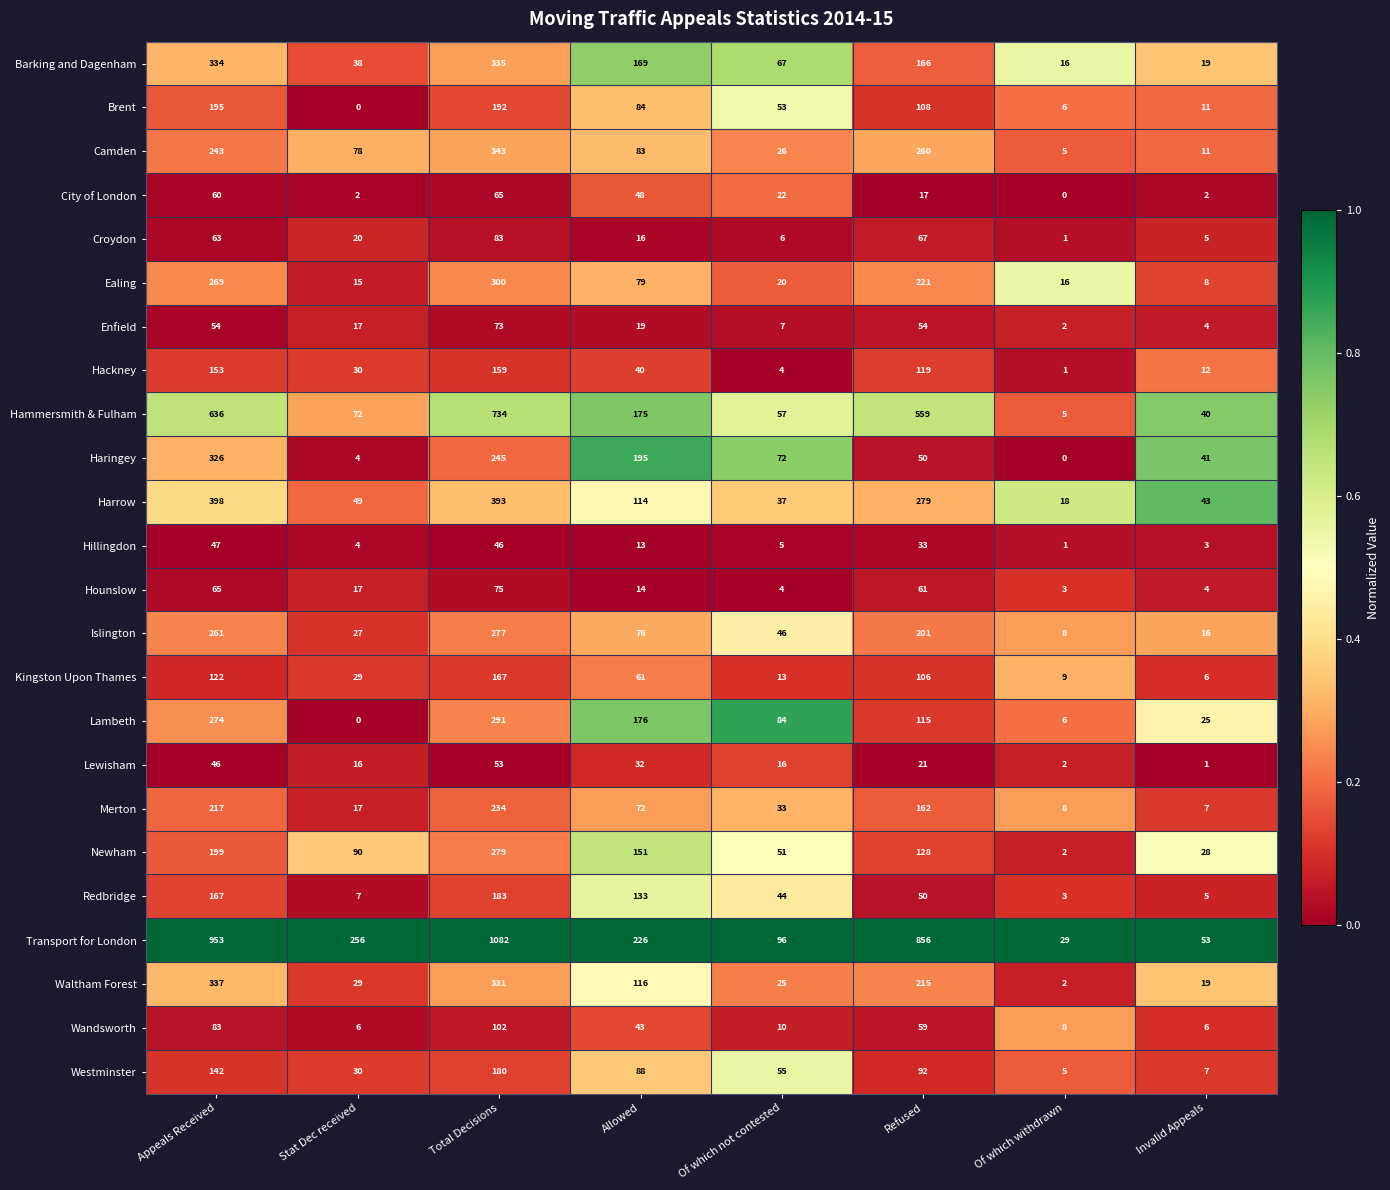

Where does the Haringey series first go above 72?

Appeals Received